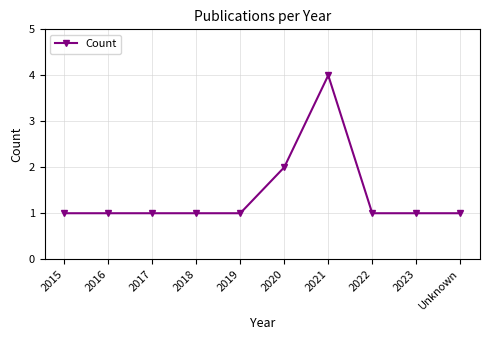

What is the label of the 1st point from the left?

2015